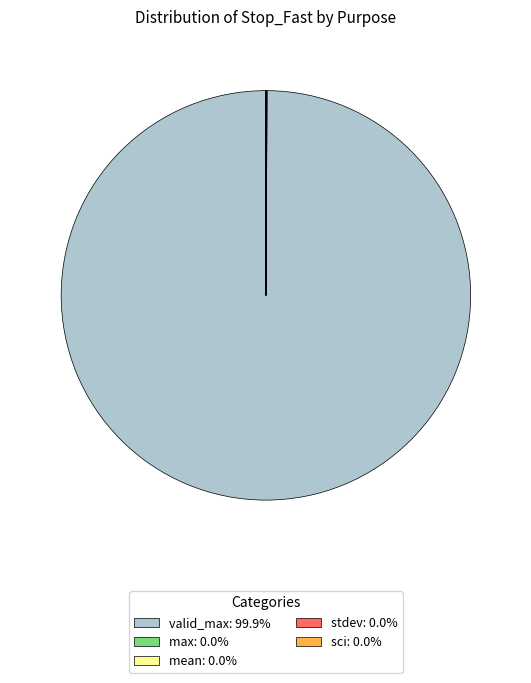

Does any single category account for the majority?

Yes